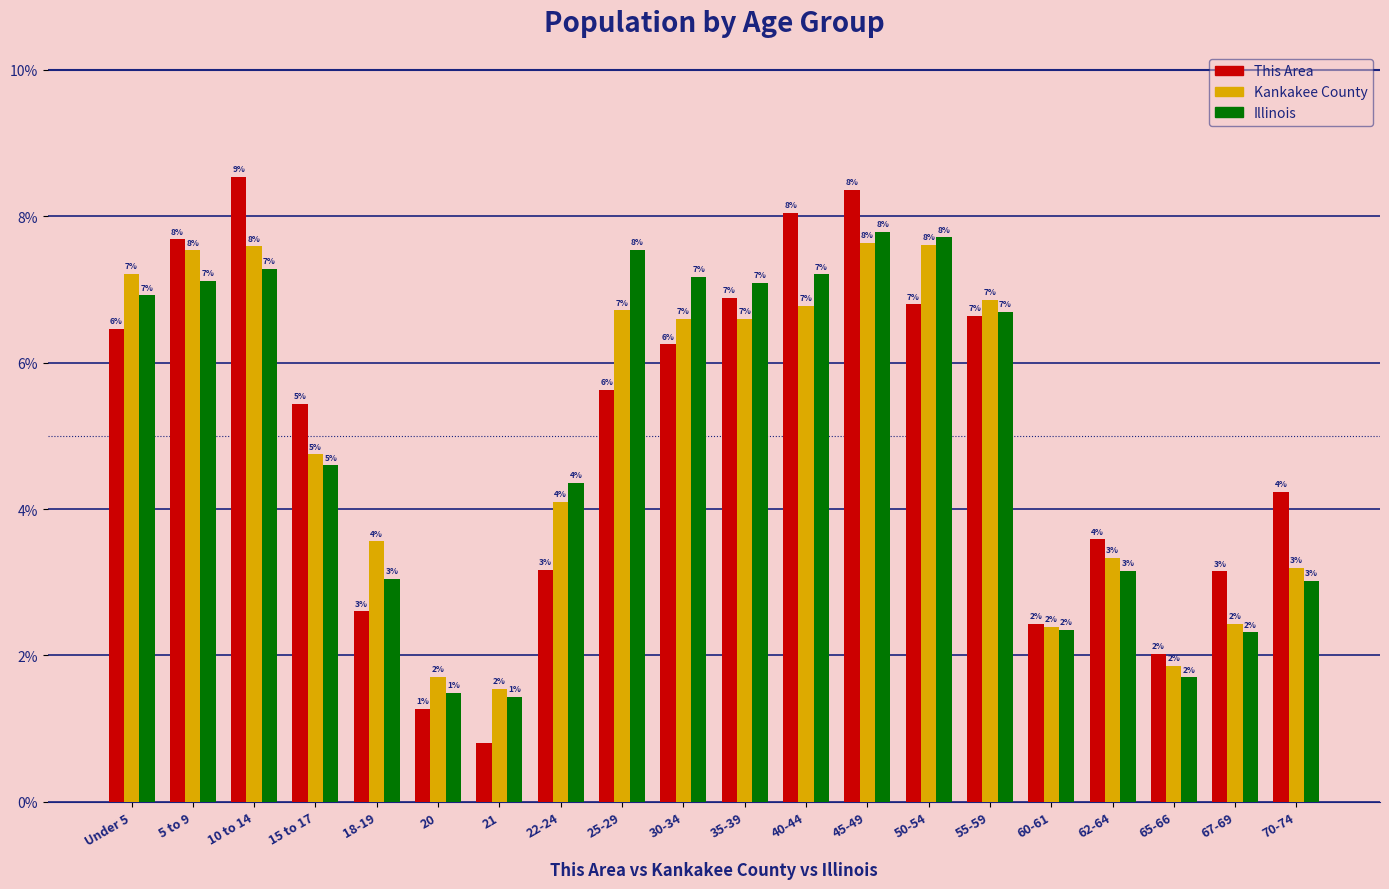

What is the value of the This Area bar at the 5th from the left?

2.6